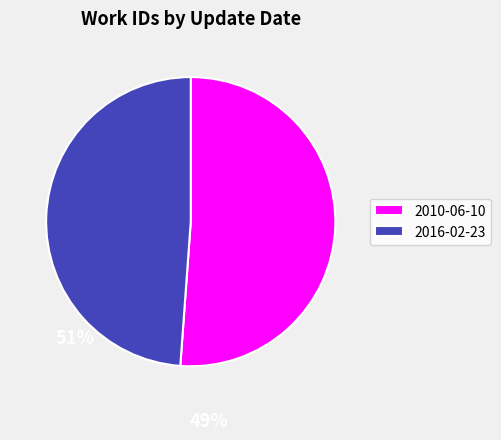

How many slices are in this pie chart?

2